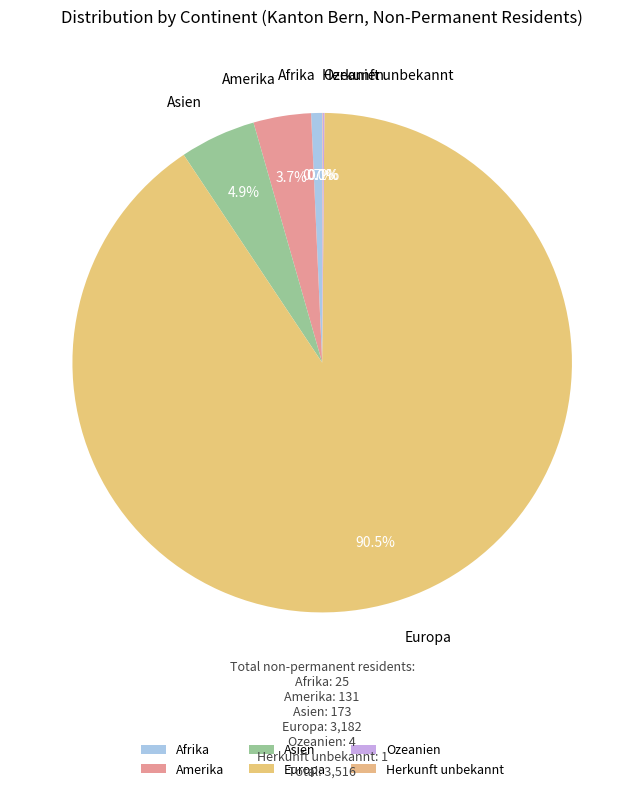

What is the largest slice in the pie chart?

Europa